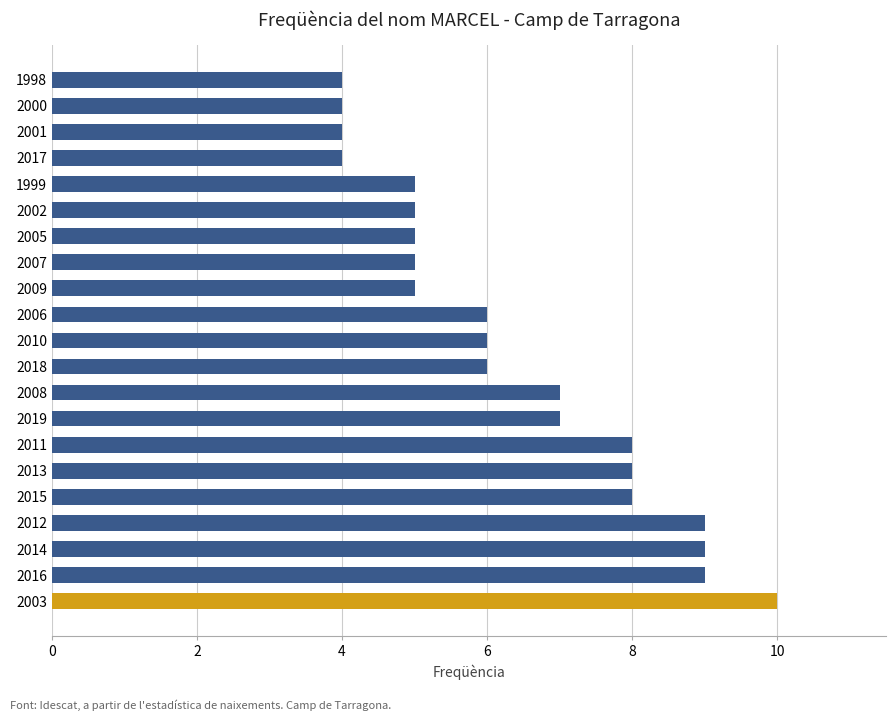

Reading top to bottom, list all the values displayed in this chart.

4	4	4	4	5	5	5	5	5	6	6	6	7	7	8	8	8	9	9	9	10